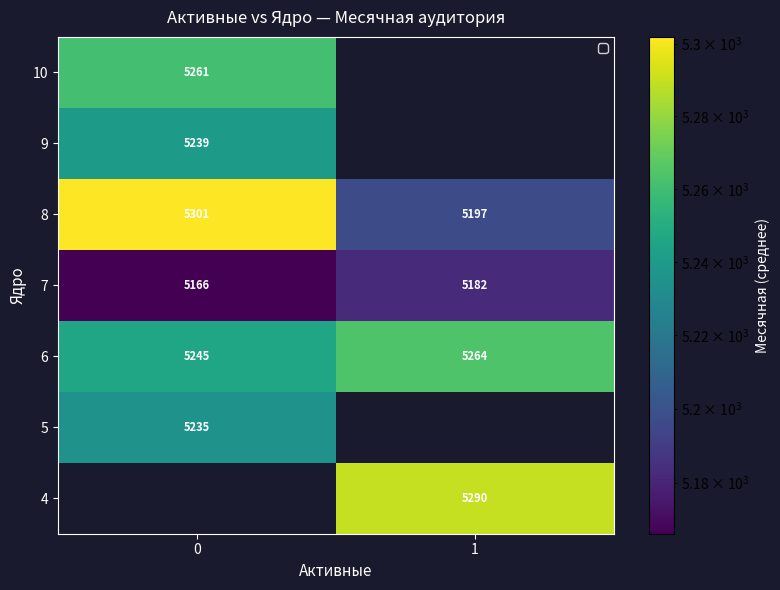

Is the value of 6 at 0 greater than the value of 8 at 0?

No